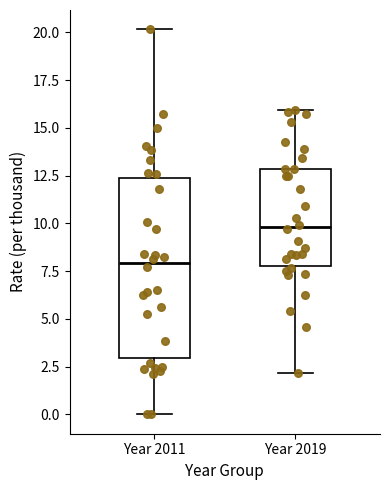

Which box is the tallest, from its lower edge to its upper edge?

Year 2011